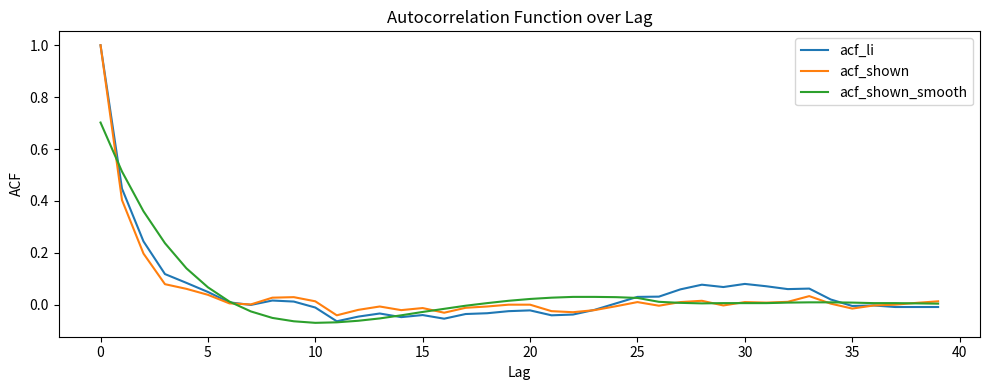

Which series has the largest range (max minus min)?

acf_li